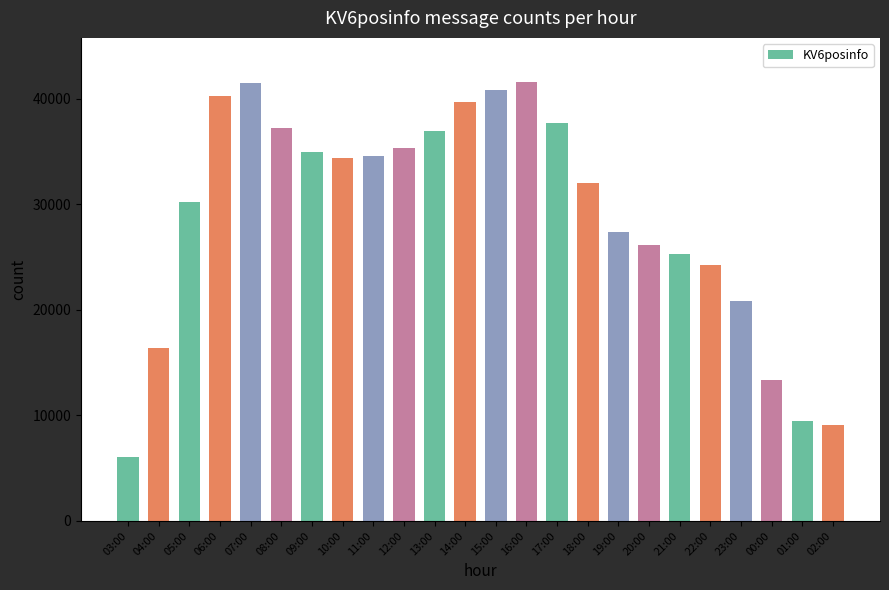

Which category has the lowest value across all series?

03:00